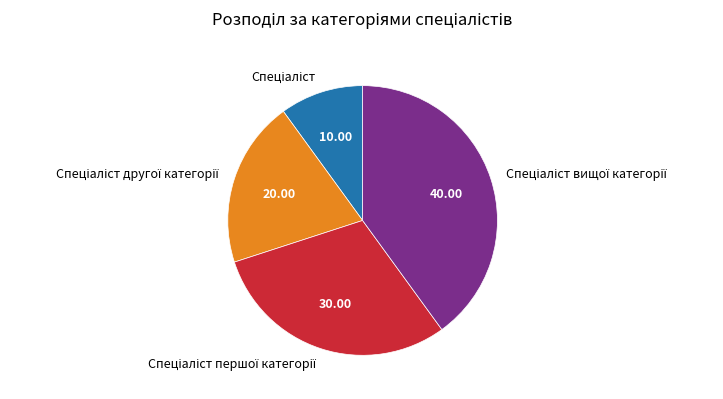

Does any single category account for the majority?

No